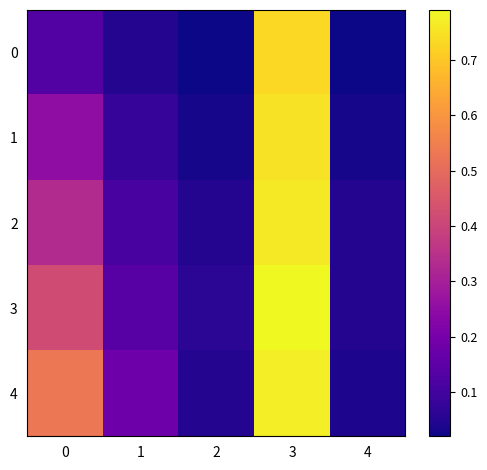

What is the spread (max minus min) of values at 3?

0.1